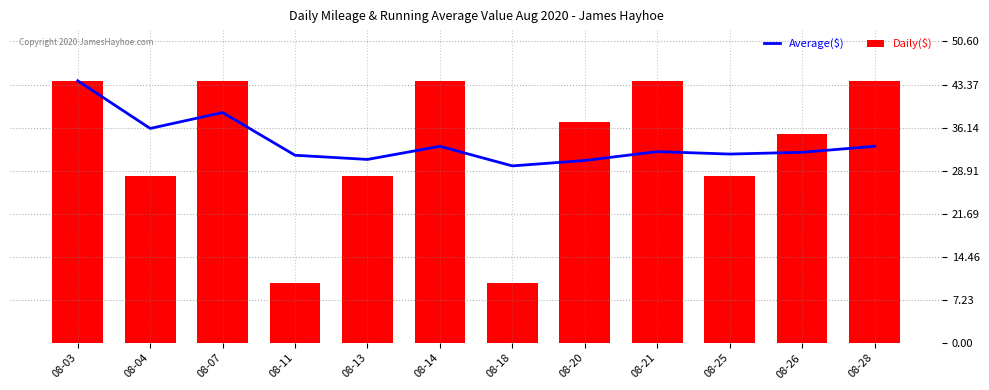

Where does the Average($) series first go above 32?

08-03